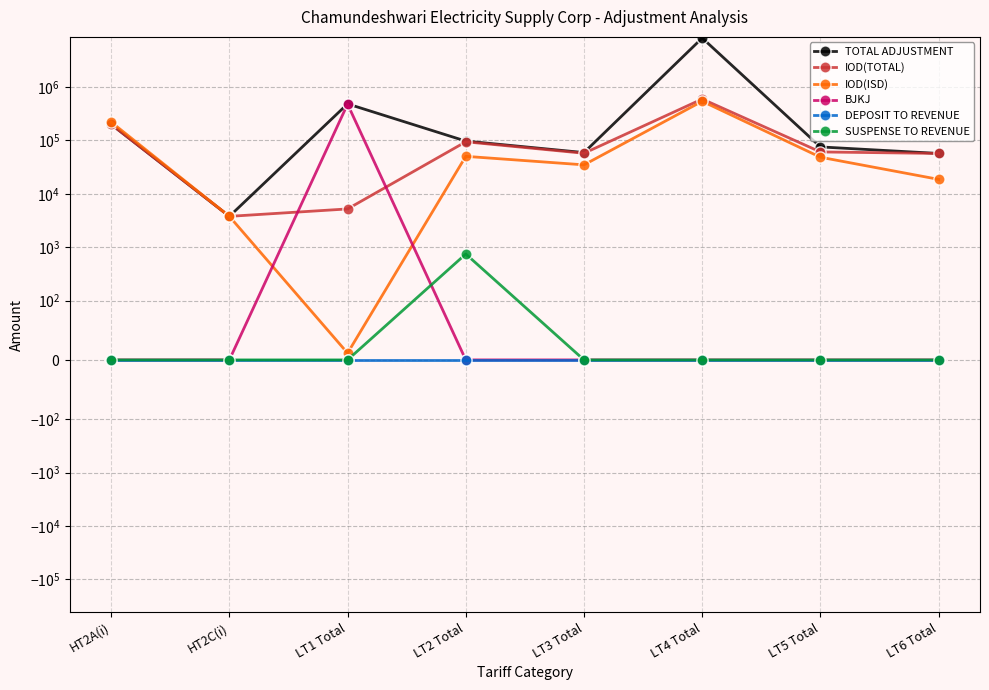

Between LT1 Total and HT2A(i), which is larger?

LT1 Total